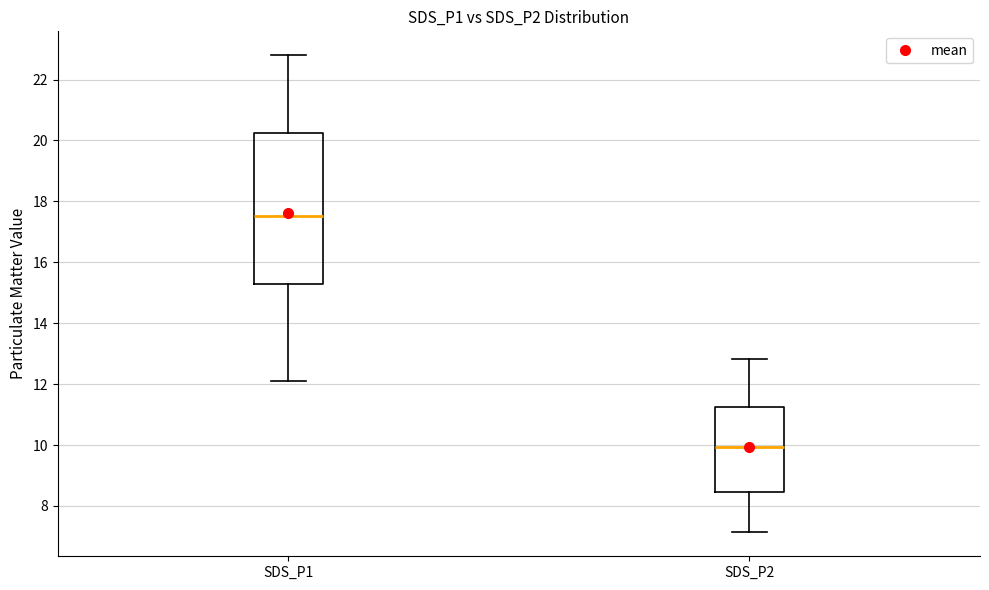

Reading left to right, transcribe this box plot: for each box, give where its median line is, the range the box spans, and where its two whiskers end, as read against the y-axis. The values are not printed on the chart, so give them approximately, as read against the axis.

SDS_P1: median 17.6, box 15.2 to 20.2, whiskers 12.2 to 22.8
SDS_P2: median 10.0, box 8.4 to 11.2, whiskers 7.2 to 12.8